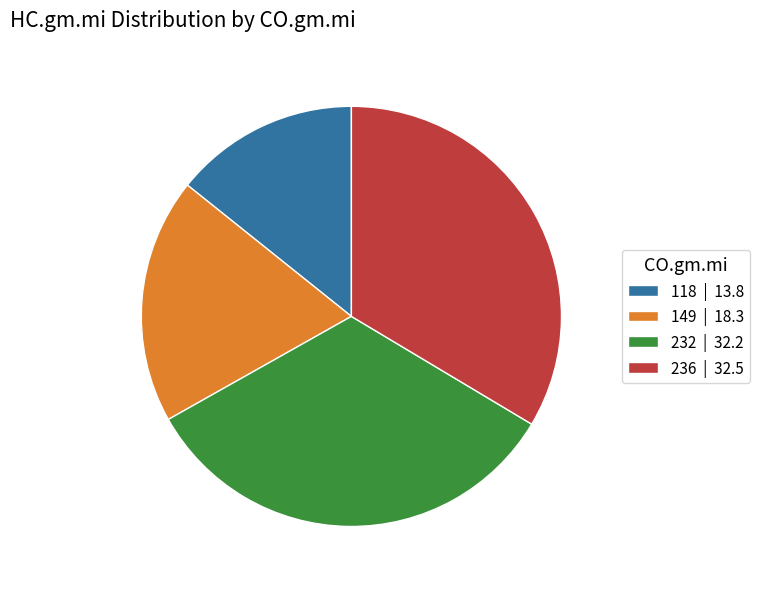

Approximately how many times larger is the value at 236 compared to 149?

1.8